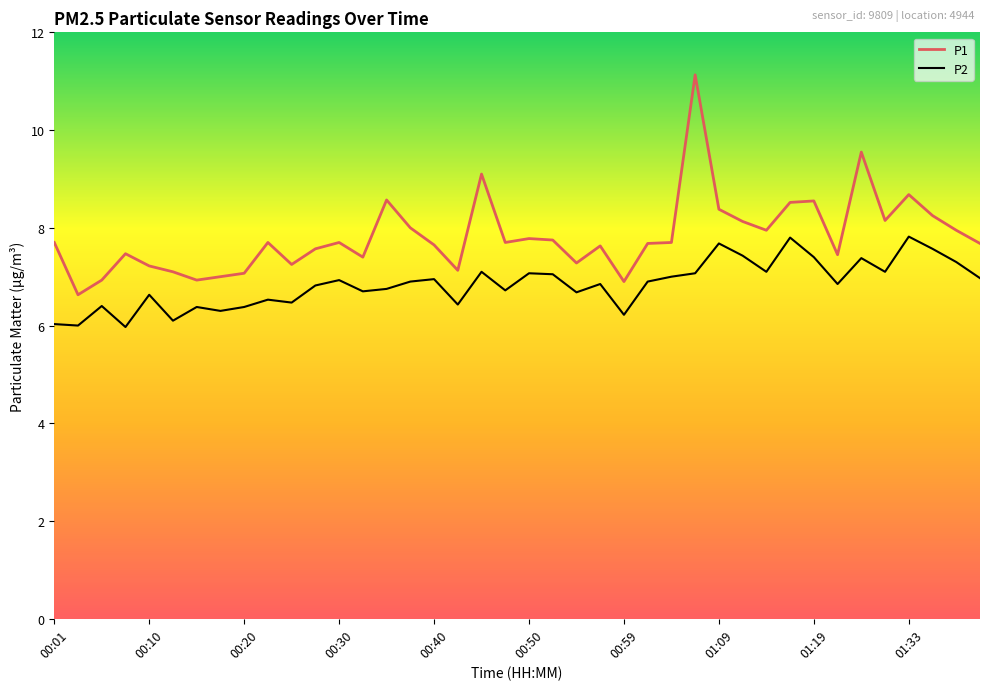

Which series has the largest range (max minus min)?

P1